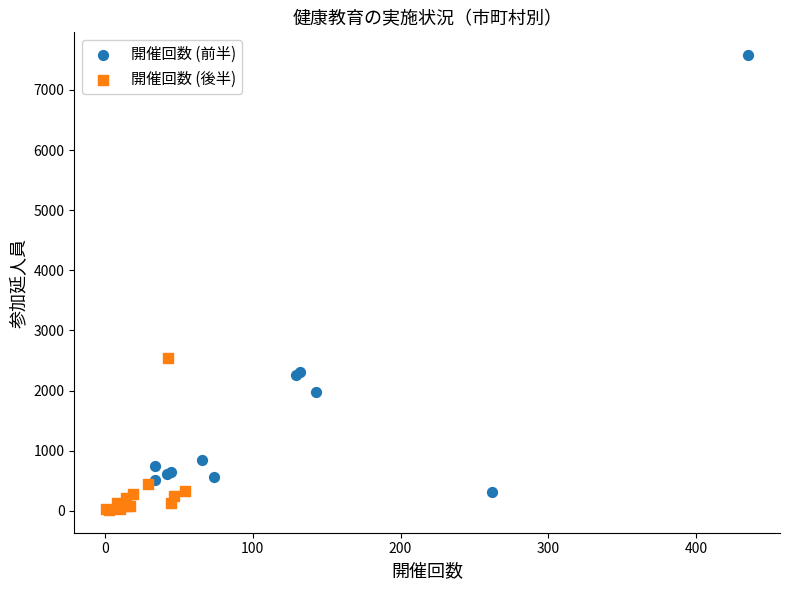

Which series contains the highest Y value?

開催回数 (前半)